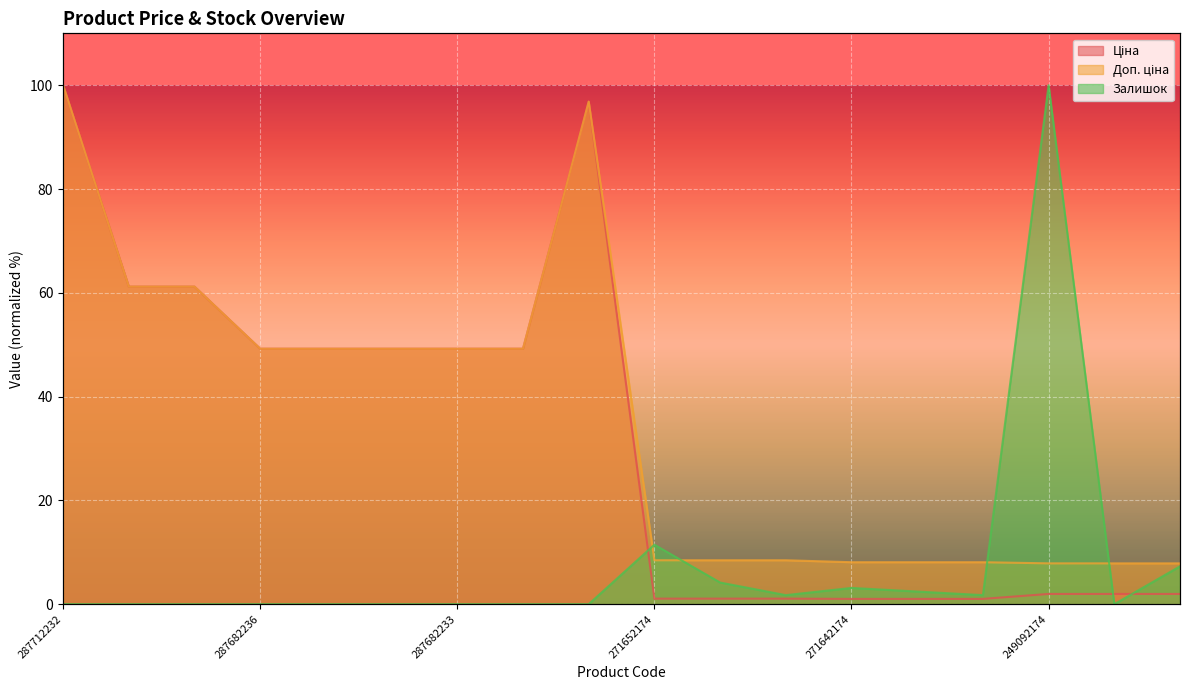

Which category has the highest value across all series?

287712232